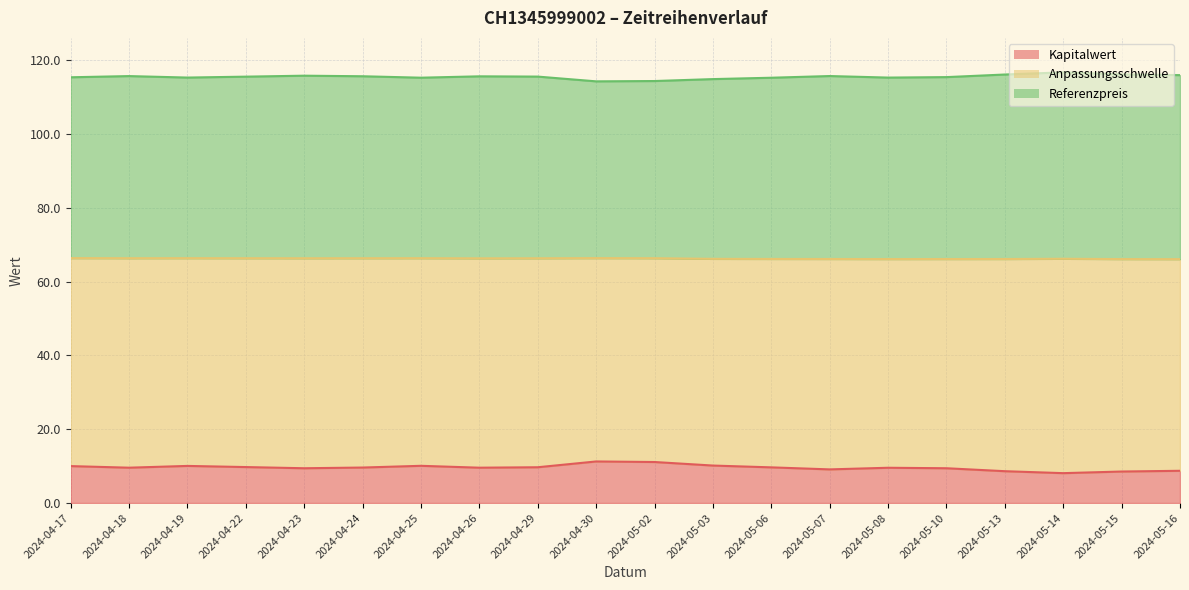

Rank the categories by Anpassungsschwelle value from lowest to highest.

2024-04-30, 2024-05-02, 2024-05-03, 2024-05-06, 2024-04-25, 2024-05-08, 2024-04-19, 2024-04-17, 2024-05-10, 2024-04-22, 2024-04-29, 2024-04-26, 2024-04-24, 2024-04-18, 2024-05-07, 2024-04-23, 2024-05-16, 2024-05-13, 2024-05-15, 2024-05-14